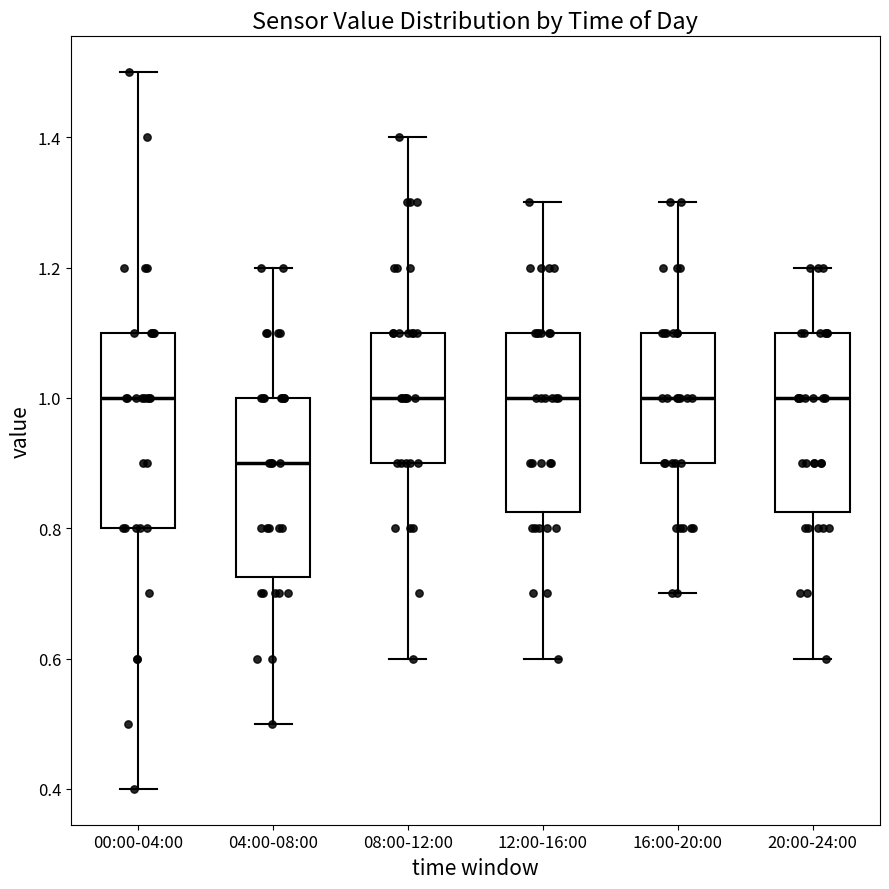

Where does the upper whisker of the box for 20:00-24:00 end on the y-axis? The values are not printed on the chart, so give them approximately, as read against the axis.

1.20